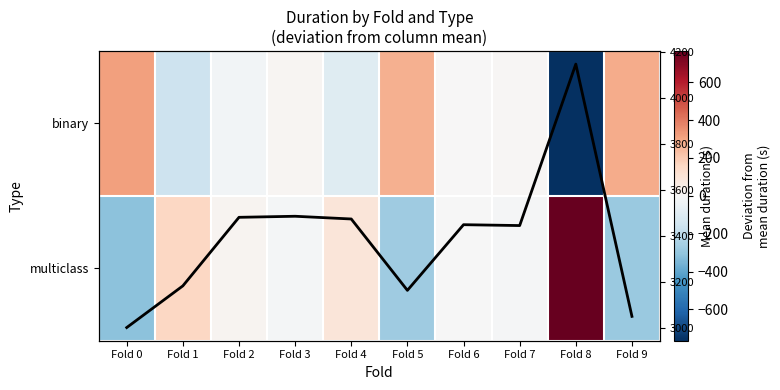

At which category does the chart reach its minimum across all series?

Fold 8